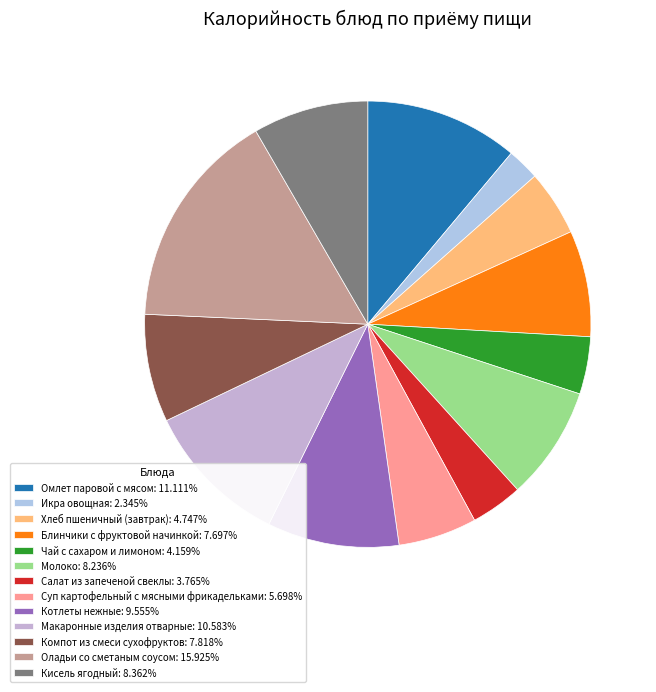

To the nearest percent, what is the difference between the largest and smallest slice percentages?

14%